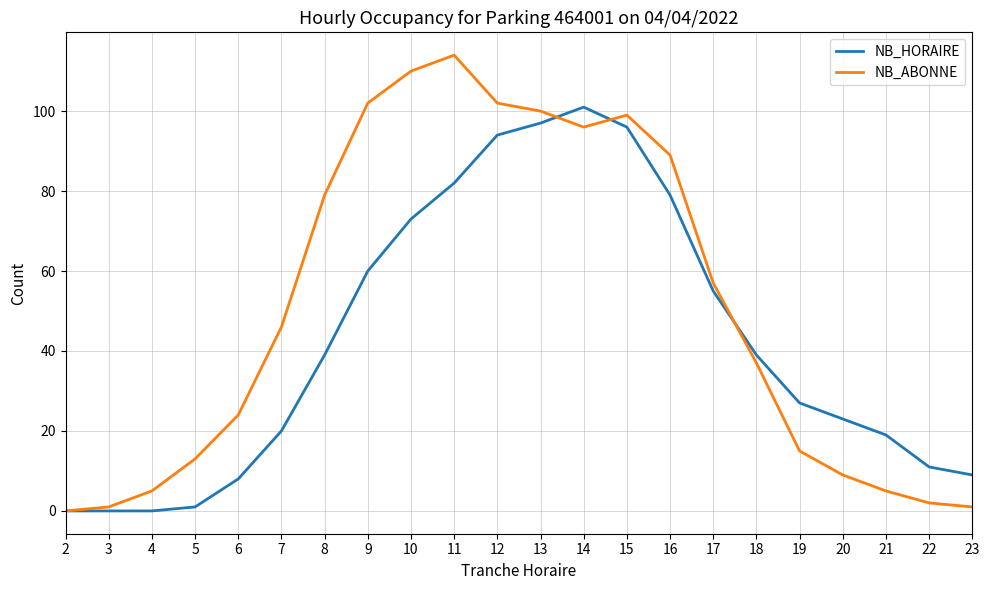

What are all the series names shown in the legend?

NB_HORAIRE, NB_ABONNE